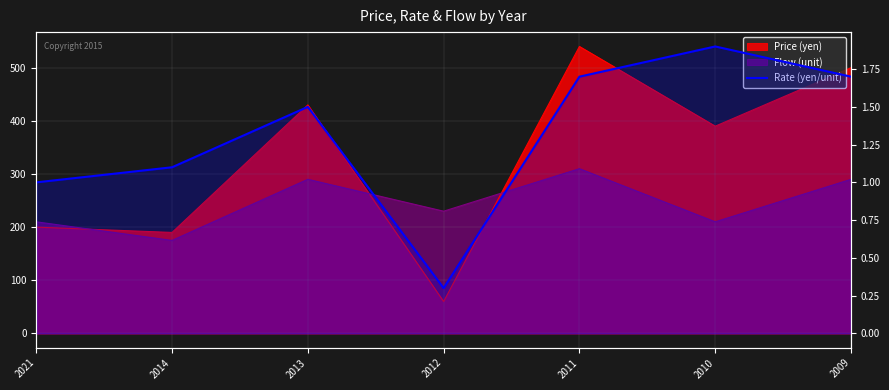

The chart shows a value of 0.3 at 2012. True or false?

True